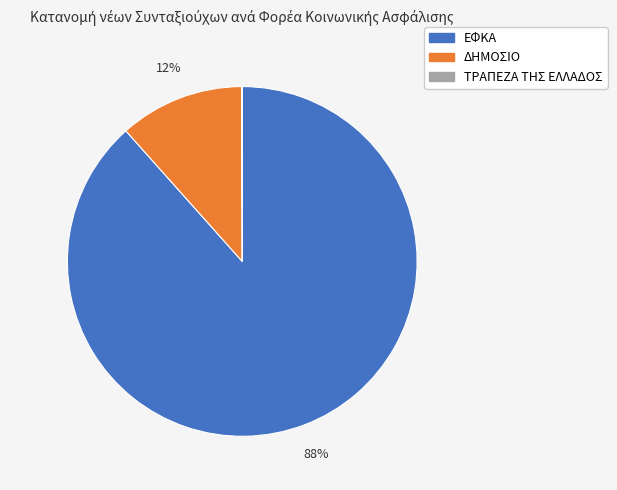

Between ΔΗΜΟΣΙΟ and ΕΦΚΑ, which is larger?

ΕΦΚΑ